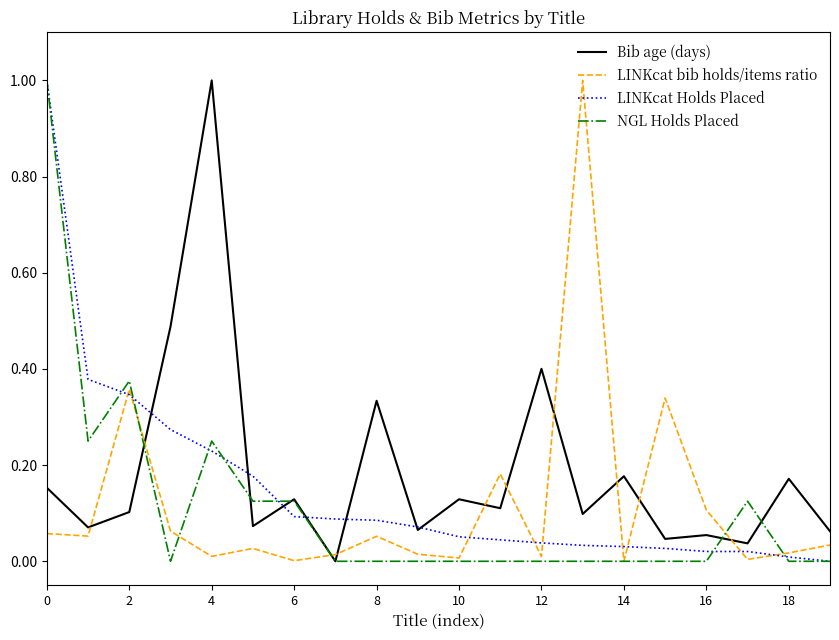

Does the chart have visible grid lines?

No